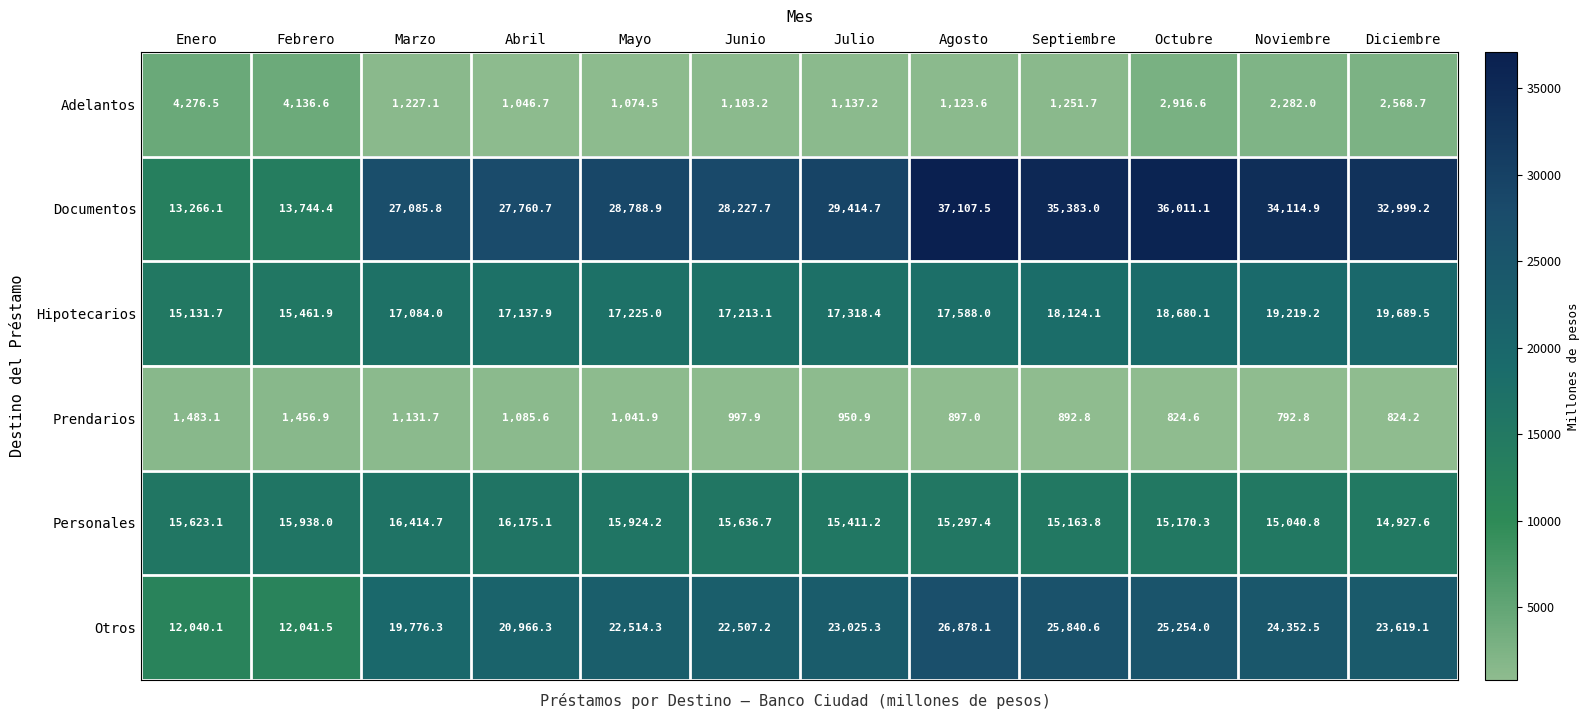

What is the average value of the Documentos series?

28658.7